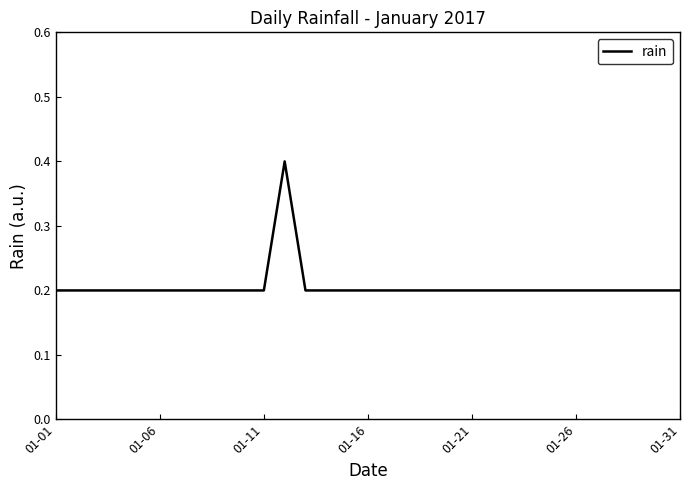

What is the maximum value shown in the chart?

0.4